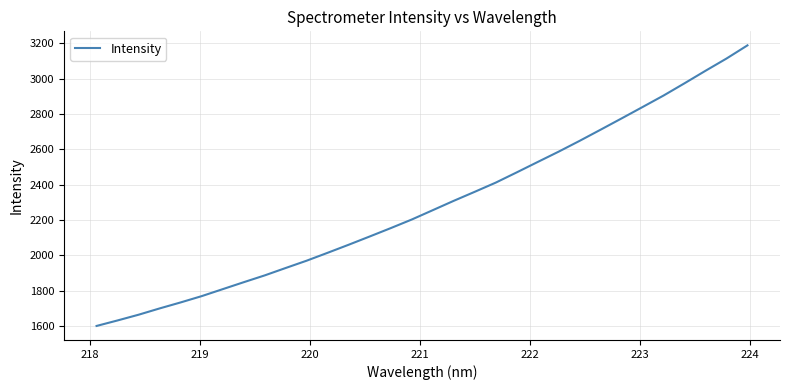

What is the minimum value shown in the chart?

1601.5